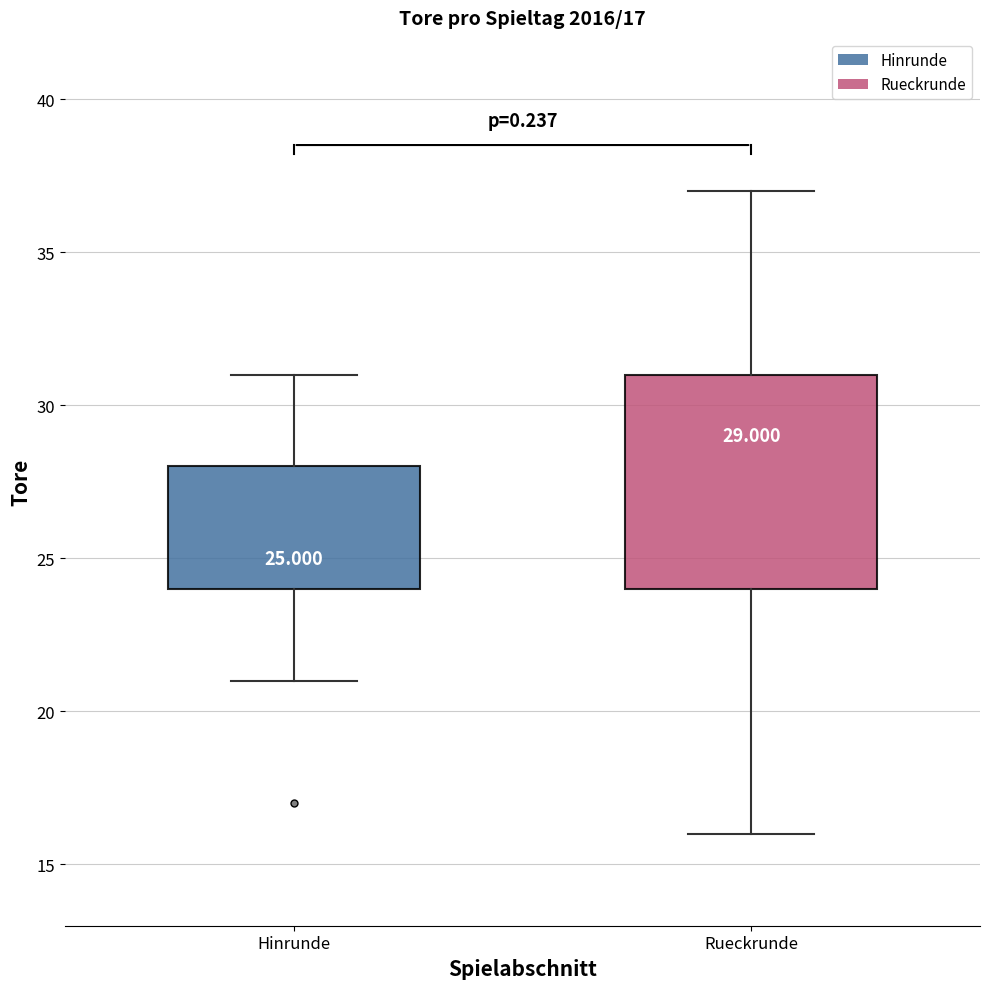

Which box is the tallest, from its lower edge to its upper edge?

Rueckrunde